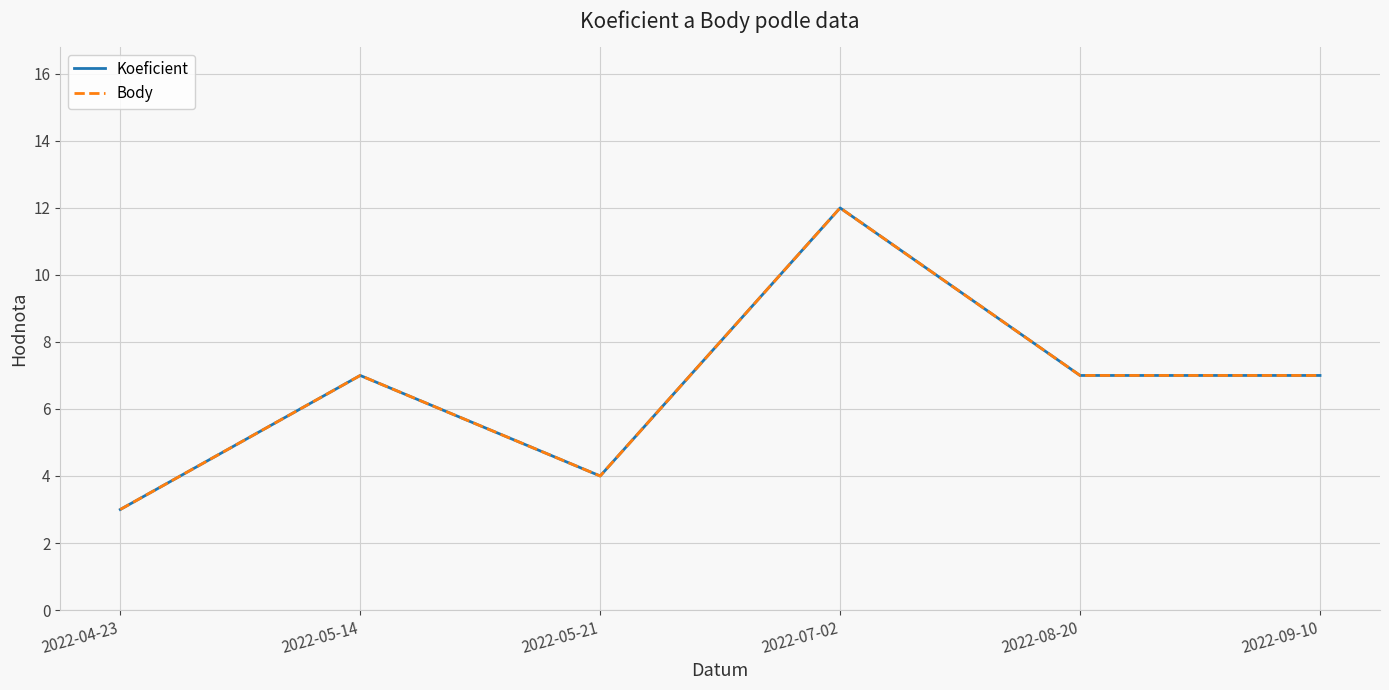

Is it true that Body equals 3 at 2022-05-21?

False